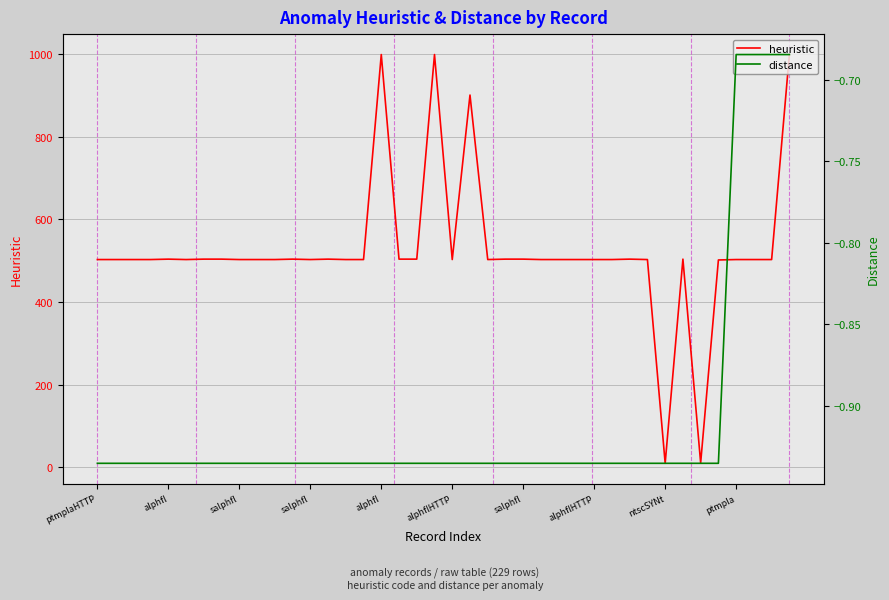

Which series has the widest spread of values?

heuristic